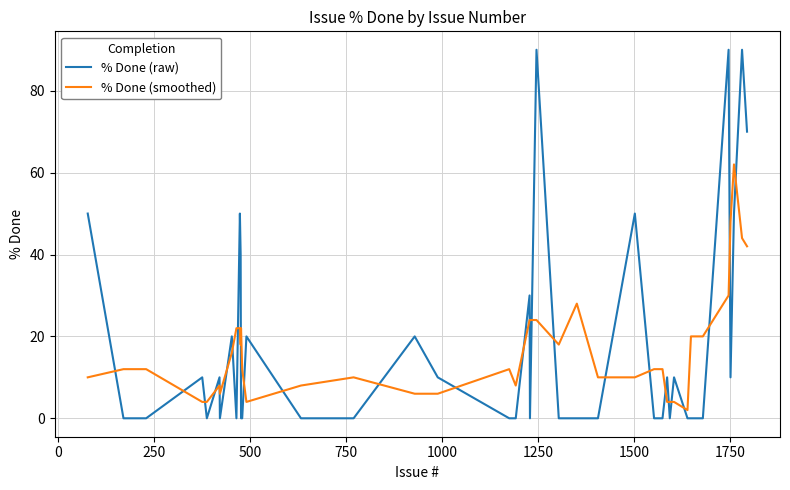

Reading left to right, extract all data points from this chart.

% Done (raw): 50	0	0	10	0	10	0	20	0	50	40	0	0	20	0	0	20	10	0	0	30	0	90	0	0	0	50	0	0	10	0	10	0	0	0	90	10	50	90	70
% Done (smoothed): 10	12	12	4	4	8	6	16	22	22	18	22	12	4	8	10	6	6	12	8	24	24	24	18	28	10	10	12	12	4	4	4	2	20	20	30	48	62	44	42